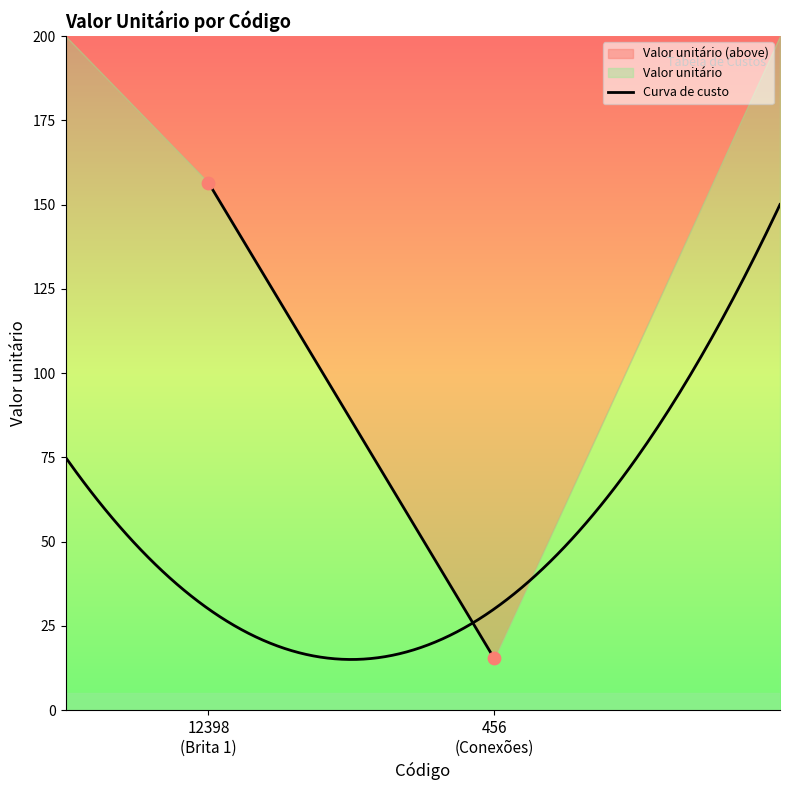

What is the ratio of the value at 456 to the value at 12398?

0.1